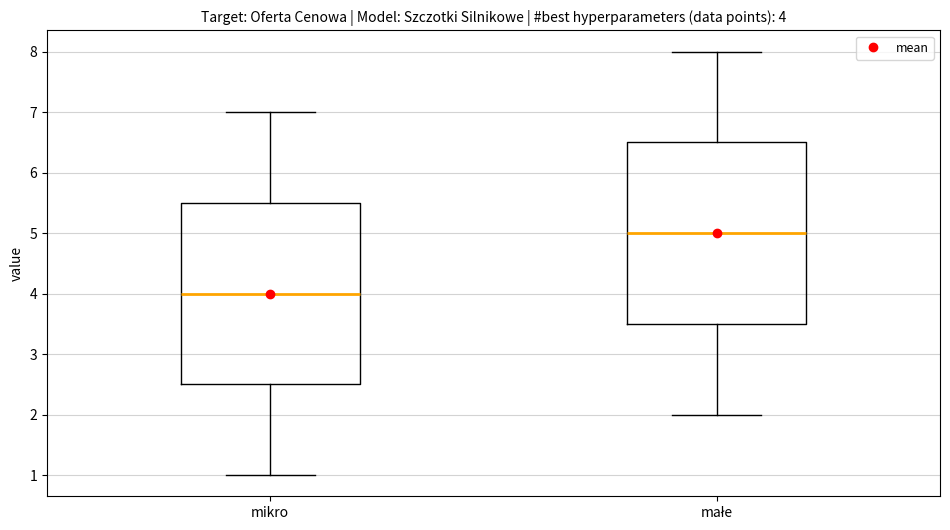

Which box has the lowest median line?

mikro